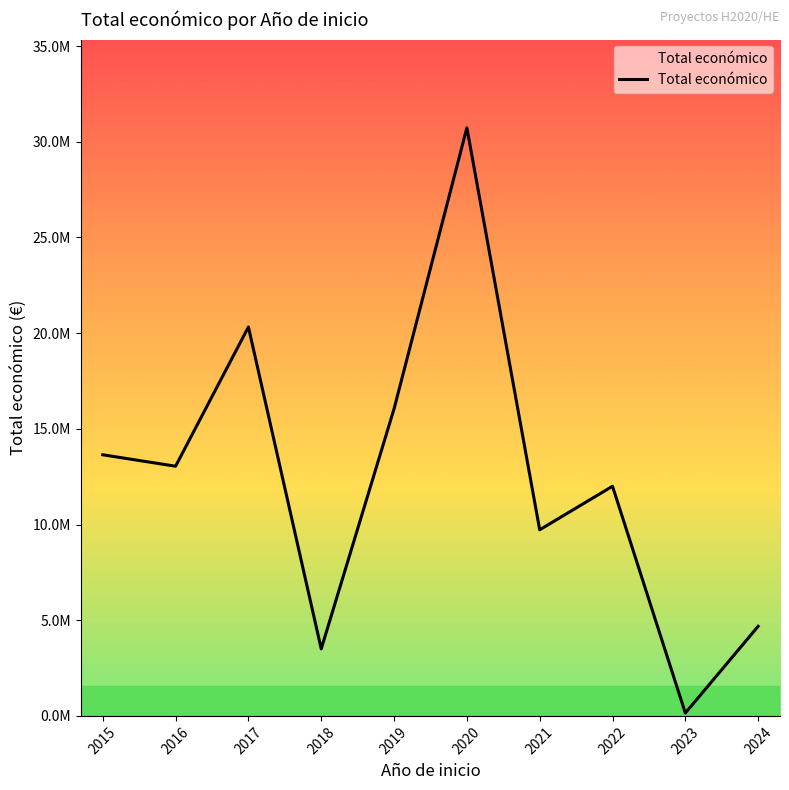

List the labels in order of value, smallest first.

2023, 2018, 2024, 2021, 2022, 2016, 2015, 2019, 2017, 2020